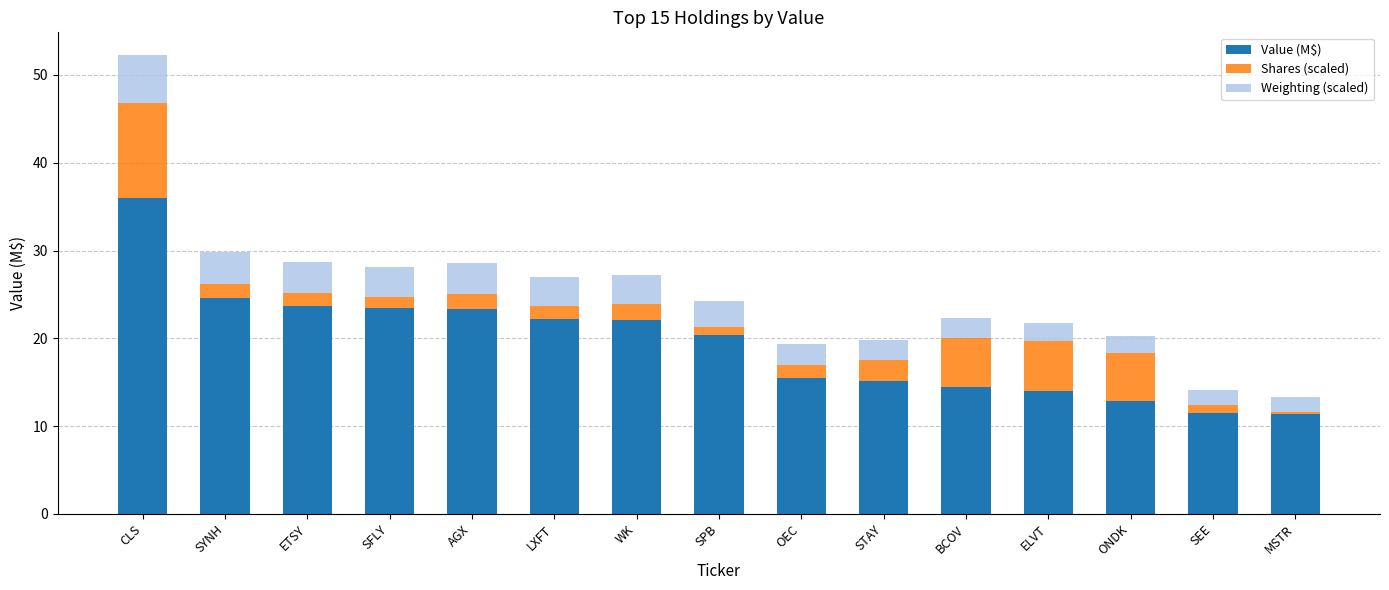

What is the total value across all series at ELVT?

21.8